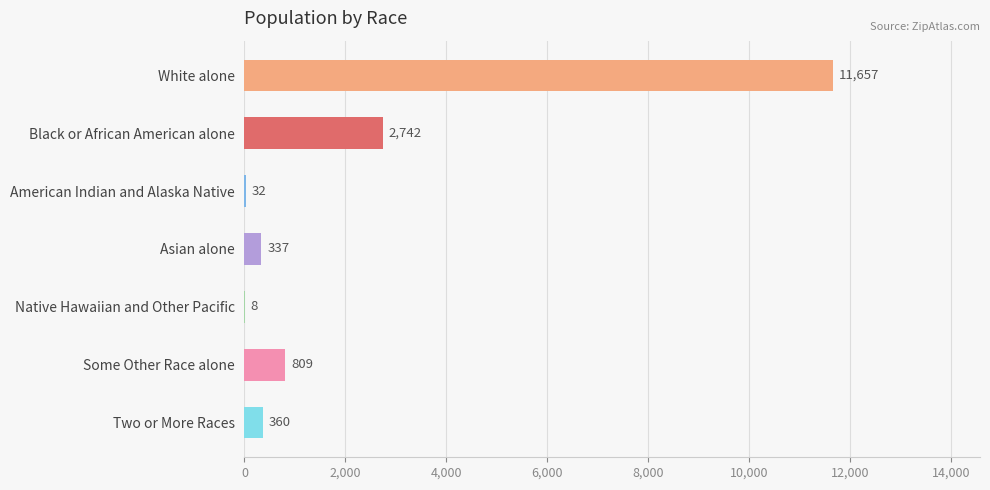

How many distinct data groups are displayed?

1